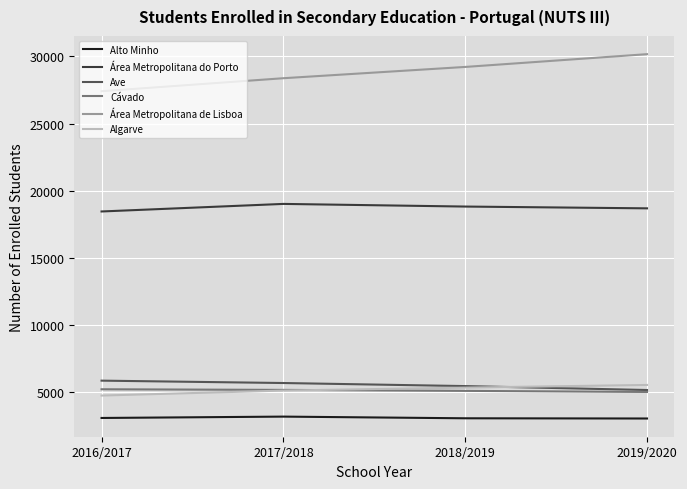

Does the chart display data point markers on the line(s)?

No